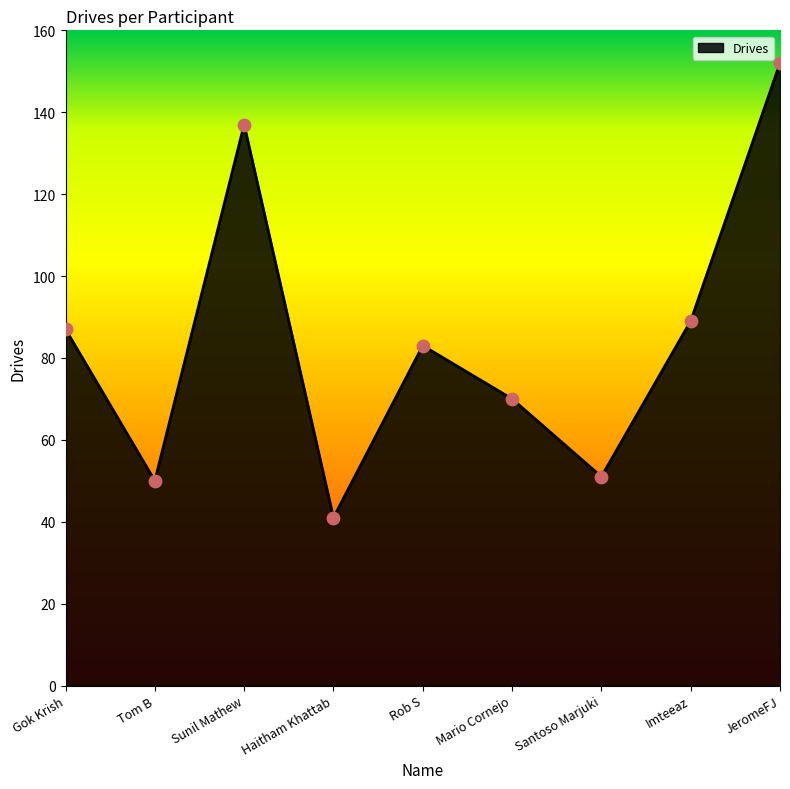

What is the ratio of the value at Gok Krish to the value at Tom B?

1.7